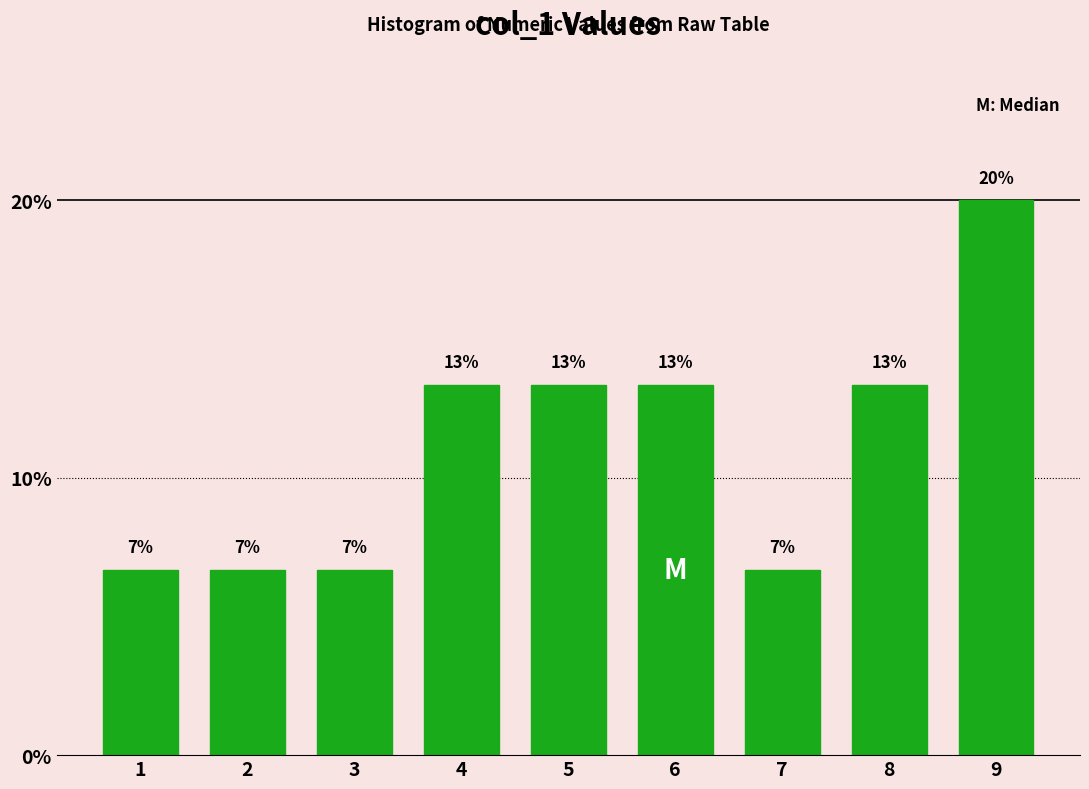

How many bars are there in total?

9